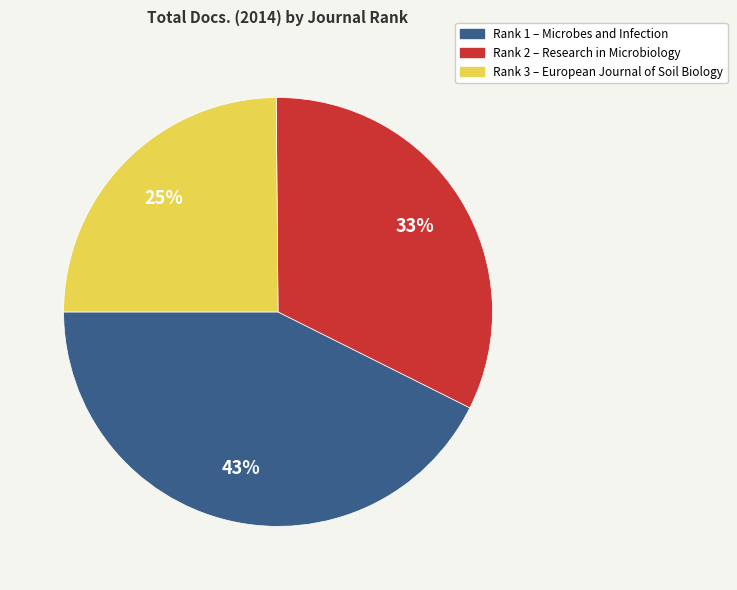

To the nearest percent, what is the average slice percentage?

33%